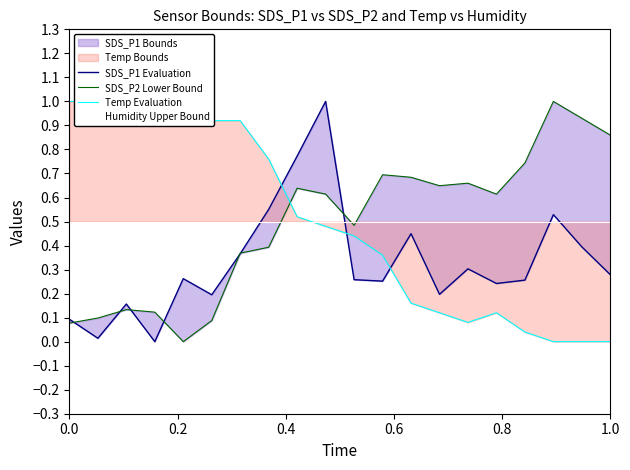

Which series has the largest range (max minus min)?

SDS_P1 Evaluation